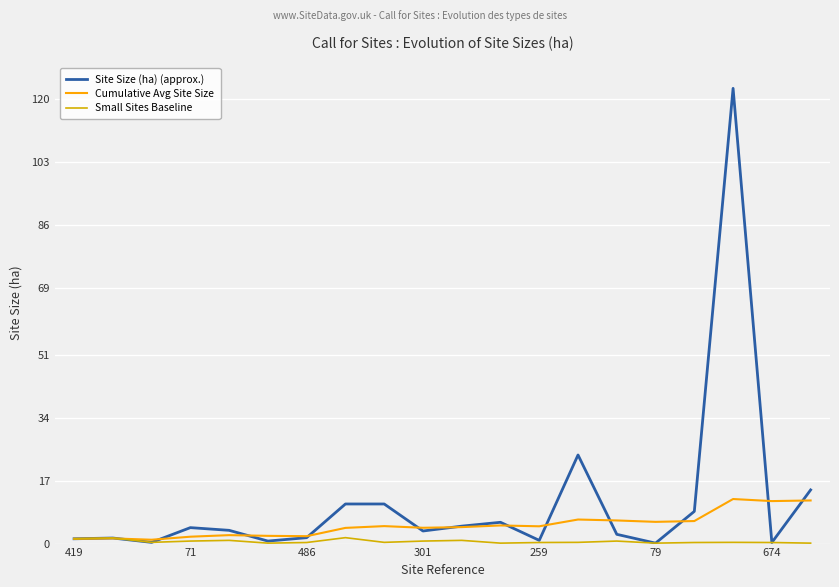

Which series has the largest total across all categories?

Site Size (ha) (approx.)